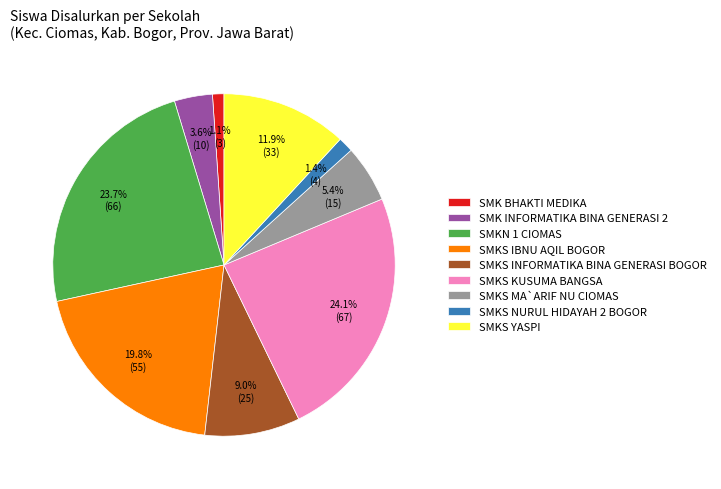

Which has a higher value, SMK INFORMATIKA BINA GENERASI 2 or SMK BHAKTI MEDIKA?

SMK INFORMATIKA BINA GENERASI 2